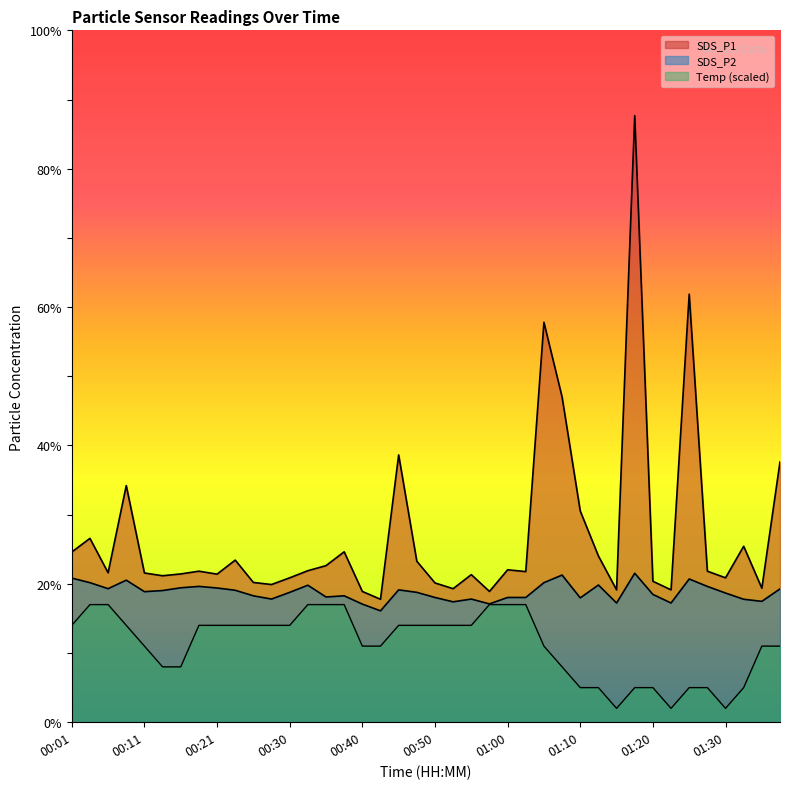

Is the value of SDS_P2 at 01:15 greater than the value of SDS_P1 at 00:08?

No